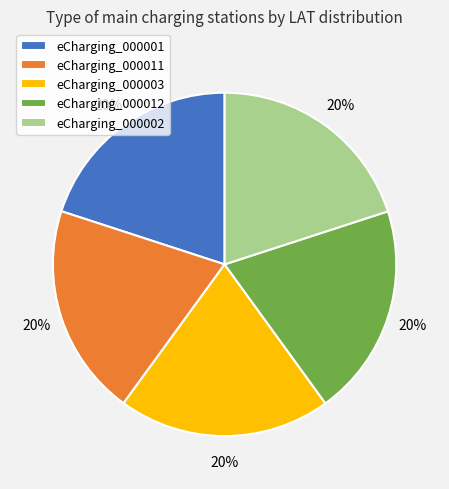

How many slices are in this pie chart?

5